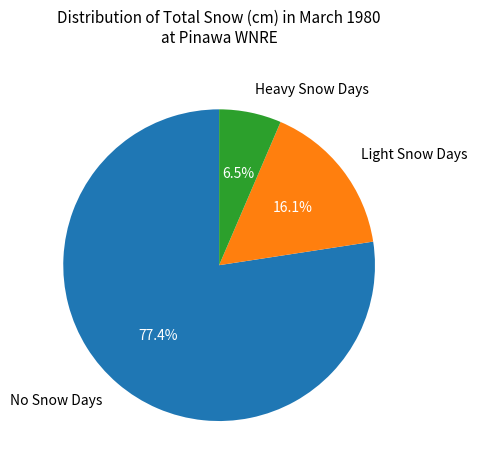

What is the largest slice in the pie chart?

No Snow Days